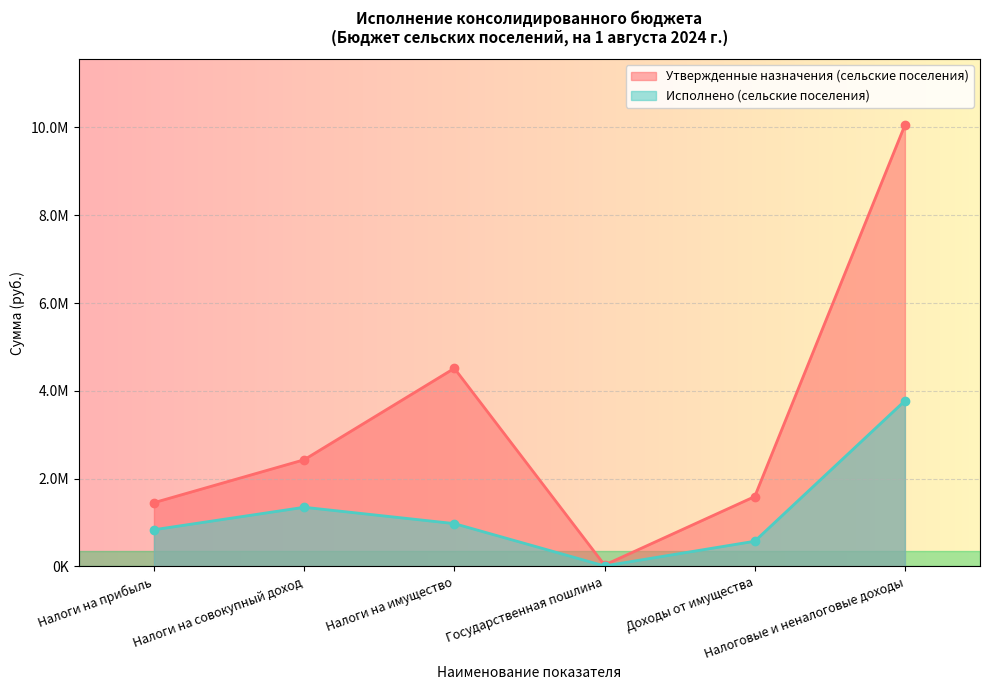

What is the difference between the Исполнено (сельские поселения) values at Налоги на совокупный доход and Налоги на имущество?

372151.5